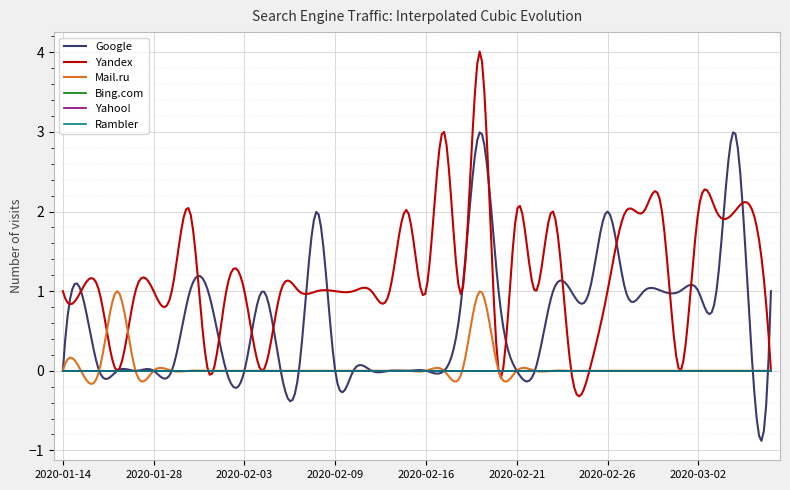

Where is Google nearest to the value 1?

2020-01-15